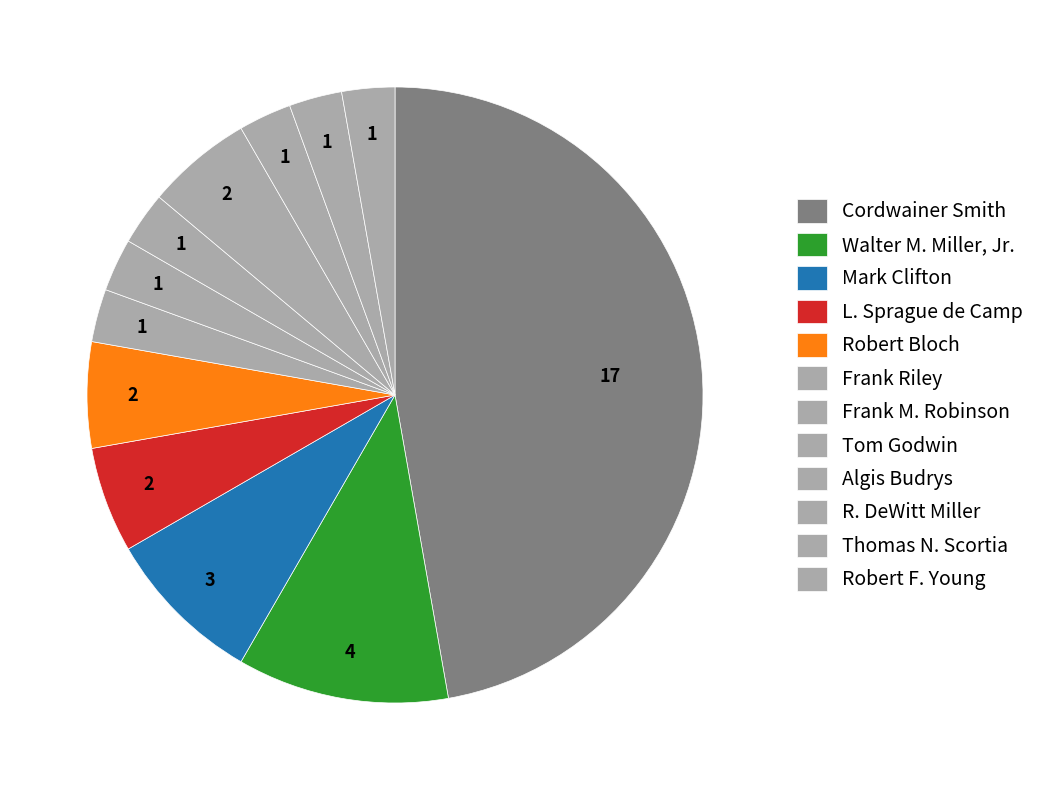

How many segments does this pie chart have?

12